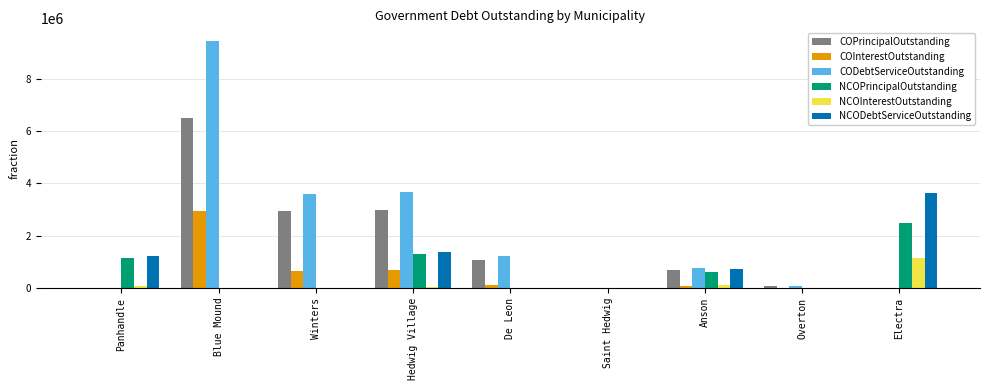

What is the difference between the CODebtServiceOutstanding values at Winters and Saint Hedwig?

3609598.8